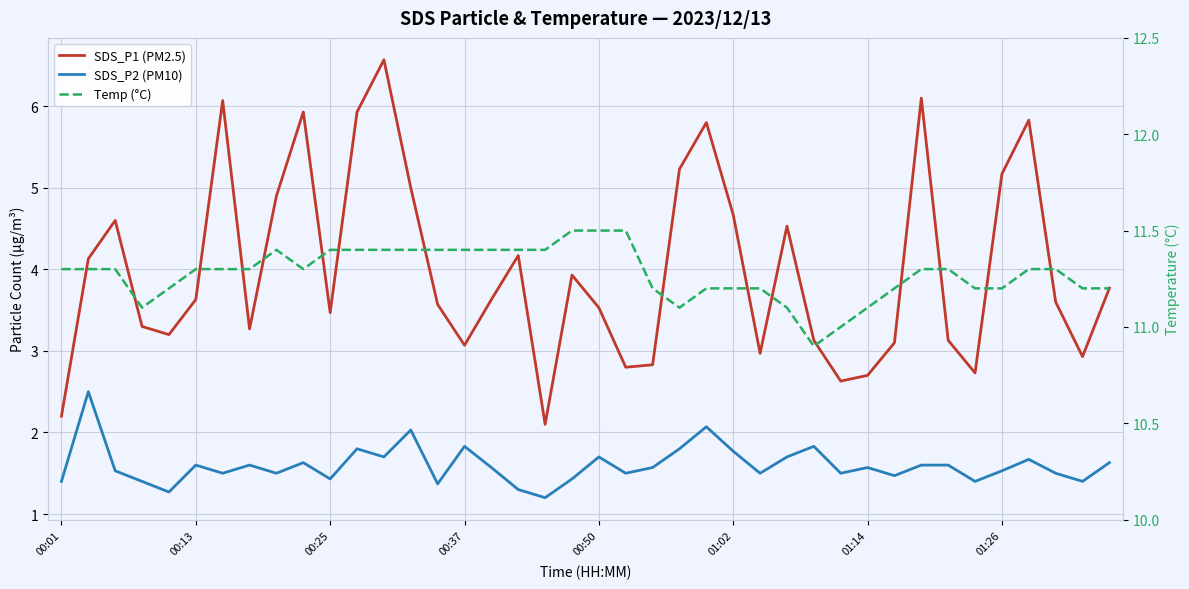

What is the maximum value for Temp (°C)?

11.5